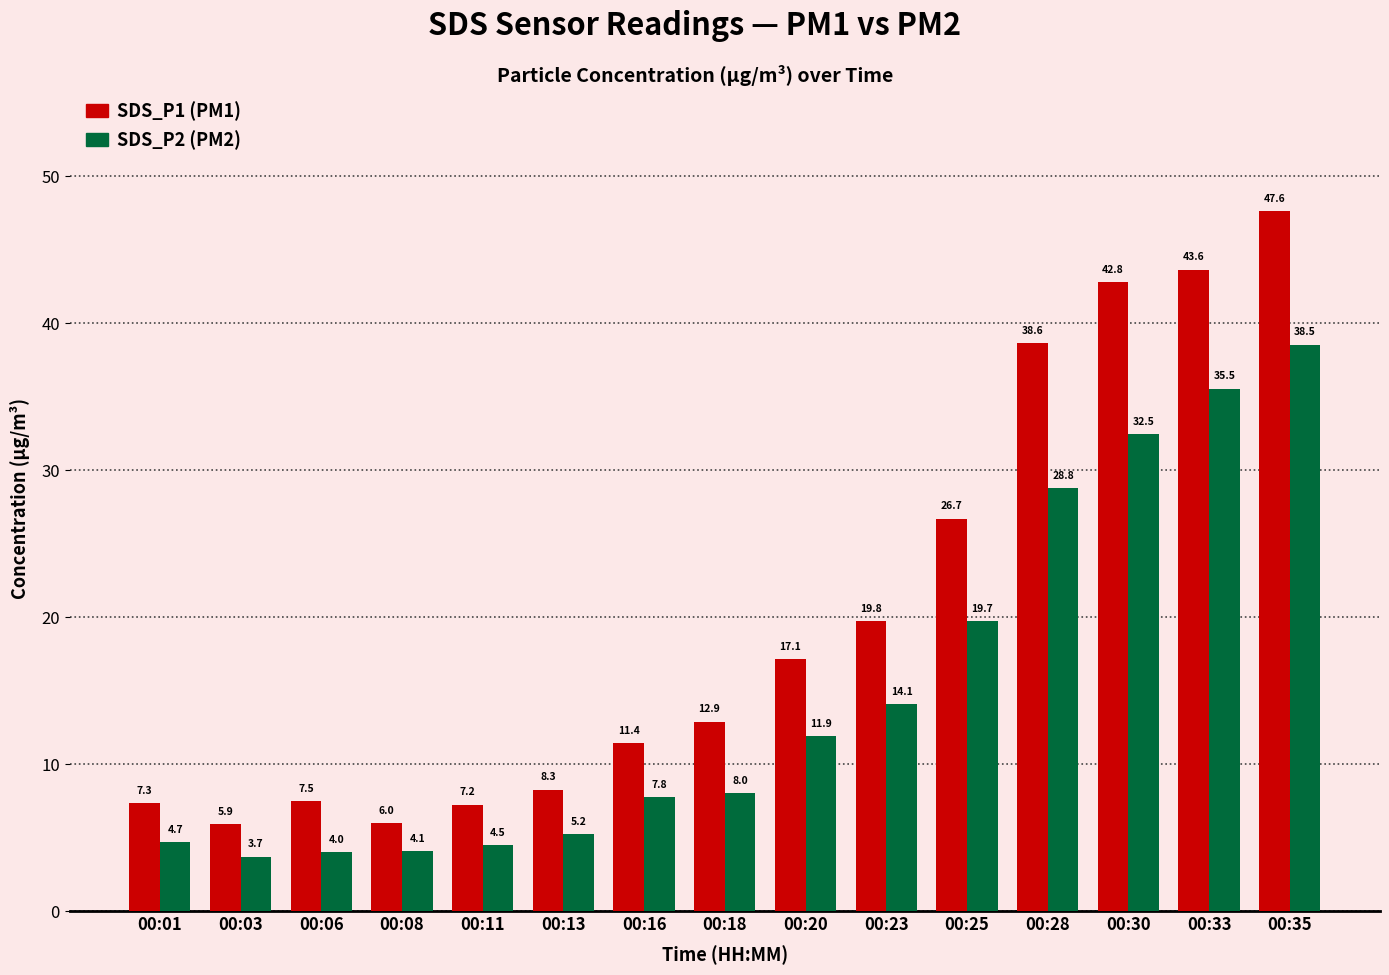

What is the spread (max minus min) of values at 00:08?

1.9